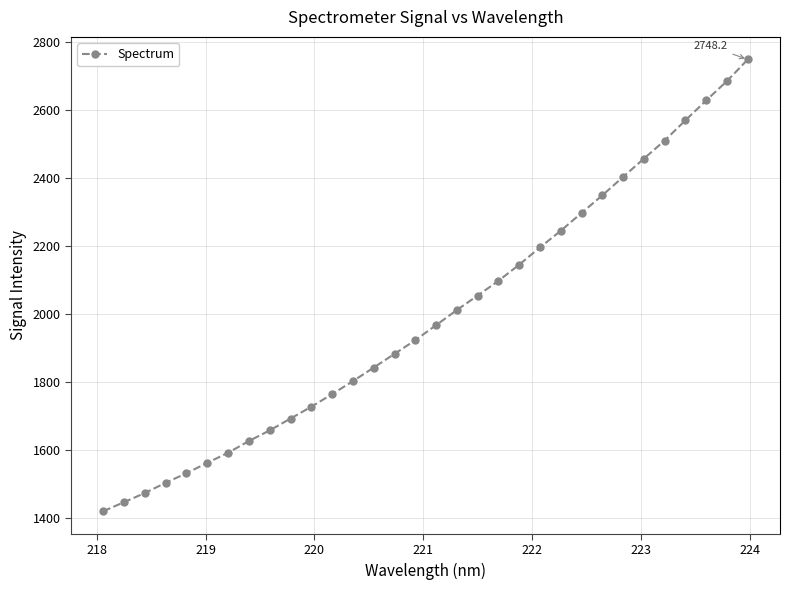

What is the value of the 26th point from the left?

2402.8